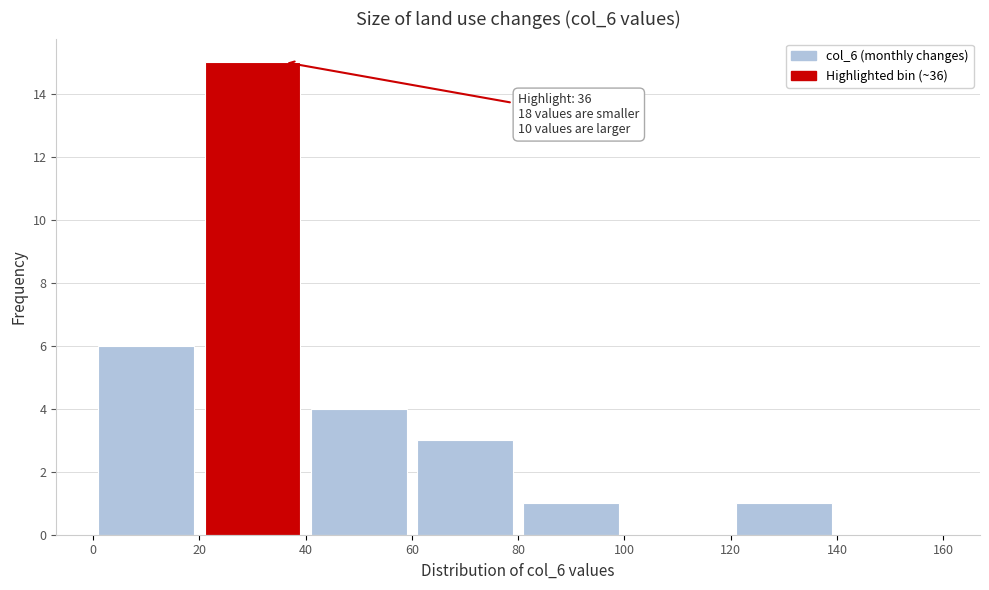

Which range on the x-axis has the tallest bar?

20 to 40